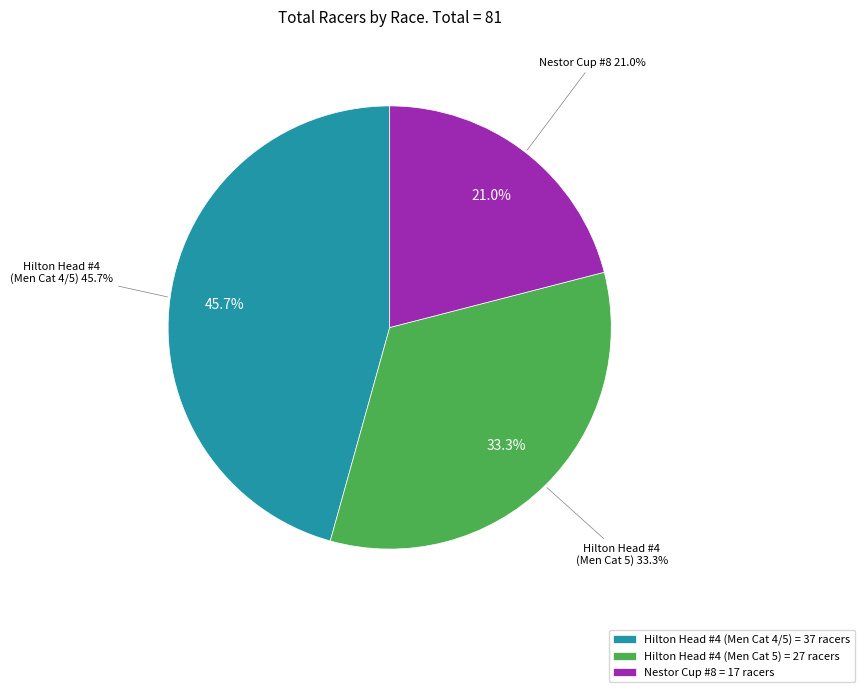

To the nearest percent, what portion does Hilton Head Criterium Series #4 (Men Cat 4/5) represent?

46%